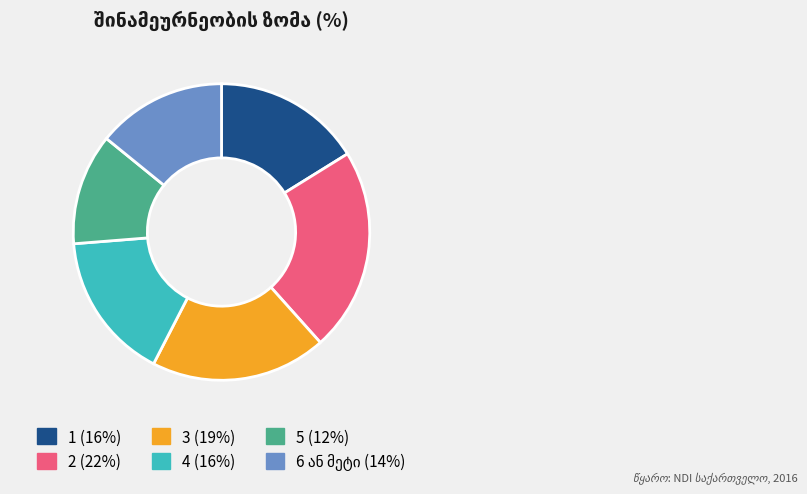

Is it true that 5 is 12% of the pie?

True